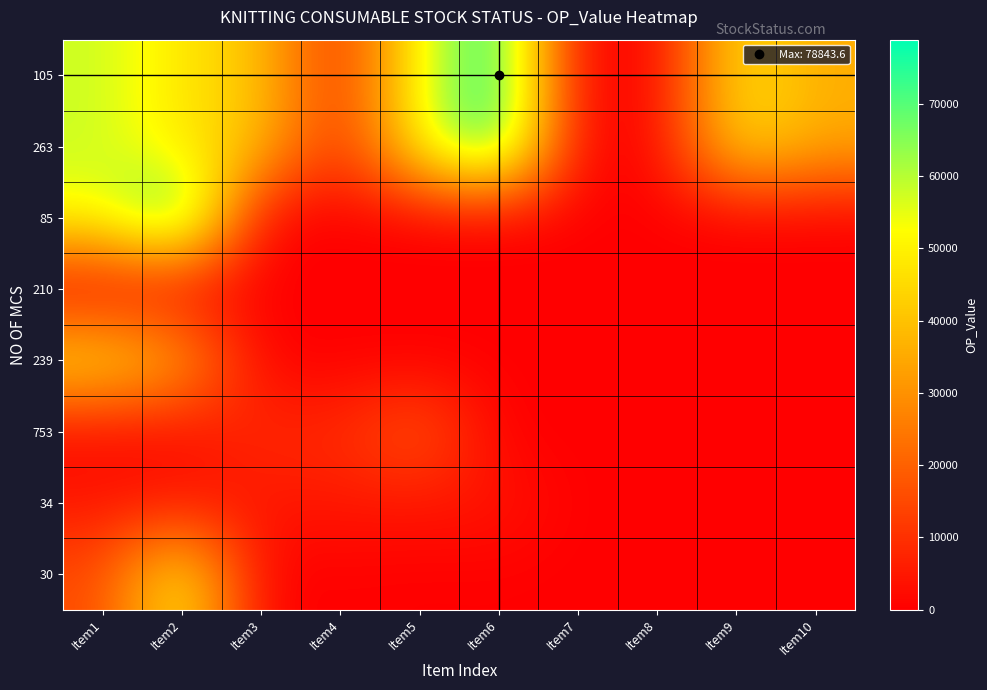

Reading left to right, extract all data points from this chart.

105: Item1=57970.0	Item2=47679.0	Item3=39946.4	Item4=9062.0	Item5=52626.1	Item6=78843.6	Item7=633.2	Item8=852.6	Item9=47371.6	Item10=35481.6
263: Item1=57970.0	Item2=47679.0	Item3=39946.4	Item4=9062.0	Item5=52626.1	Item6=78843.6	Item7=633.2	Item8=852.6	Item9=47371.6	Item10=35481.6
85: Item1=52626.1	Item2=78843.6	Item3=0.0	Item4=0.0	Item5=0.0	Item6=0.0	Item7=0.0	Item8=0.0	Item9=0.0	Item10=0.0
210: Item1=633.2	Item2=852.6	Item3=0.0	Item4=0.0	Item5=0.0	Item6=0.0	Item7=0.0	Item8=0.0	Item9=0.0	Item10=0.0
239: Item1=47371.6	Item2=35481.6	Item3=0.0	Item4=0.0	Item5=0.0	Item6=0.0	Item7=0.0	Item8=0.0	Item9=0.0	Item10=0.0
753: Item1=1700.0	Item2=2300.0	Item3=9200.0	Item4=8600.0	Item5=19470.0	Item6=0.0	Item7=0.0	Item8=0.0	Item9=0.0	Item10=0.0
34: Item1=4531.2	Item2=4531.2	Item3=4500.0	Item4=4800.0	Item5=4500.0	Item6=4500.0	Item7=0.0	Item8=0.0	Item9=0.0	Item10=0.0
30: Item1=15205.2	Item2=52117.2	Item3=33.0	Item4=363.0	Item5=33.0	Item6=198.0	Item7=0.0	Item8=0.0	Item9=0.0	Item10=0.0